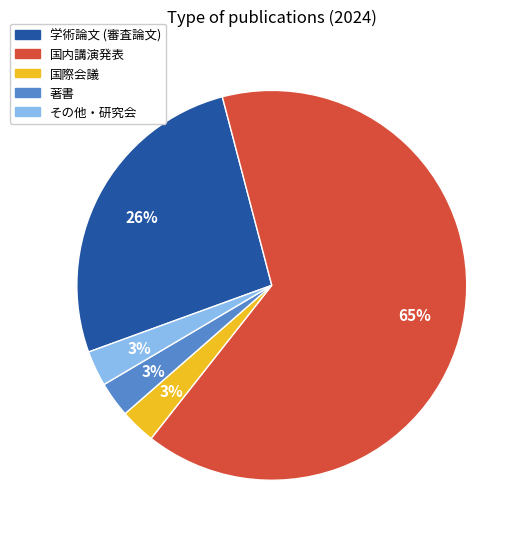

How many segments does this pie chart have?

5